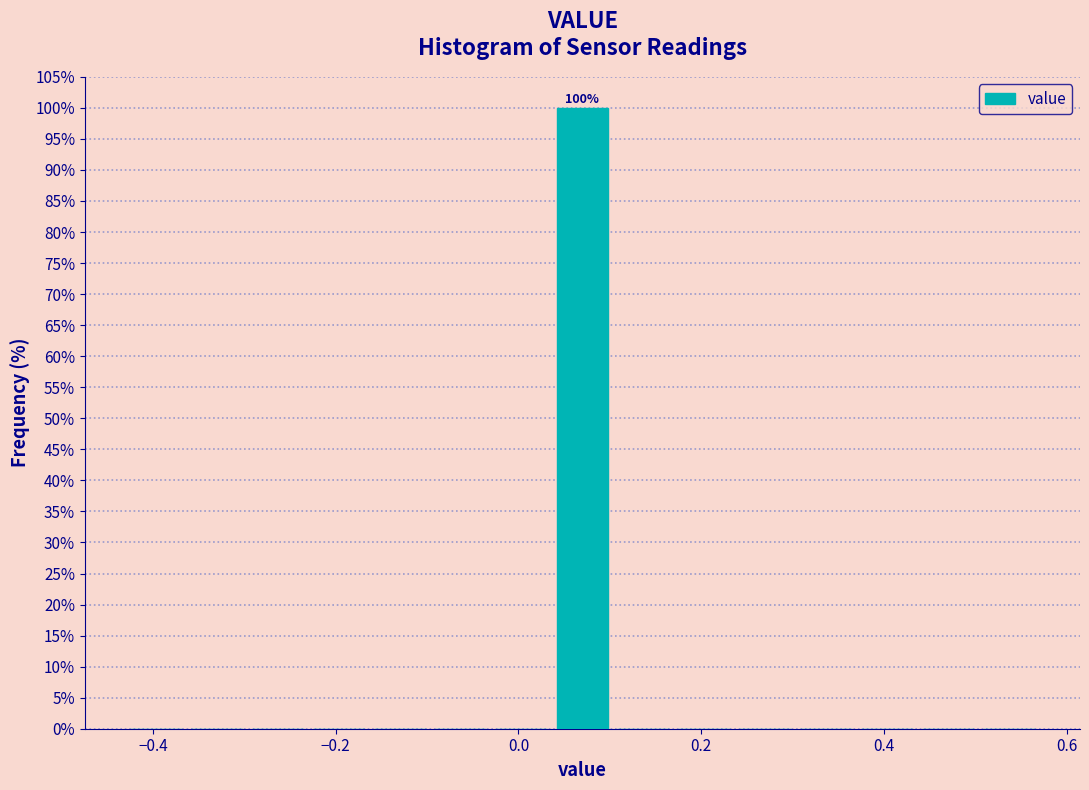

Read against the x-axis, roughly where is the centre of the tallest bar?

0.08